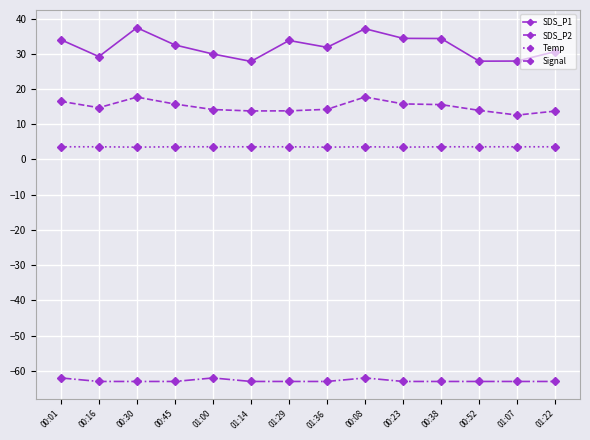

What is the sum of the SDS_P1 values at 00:08 and 00:45?

69.6